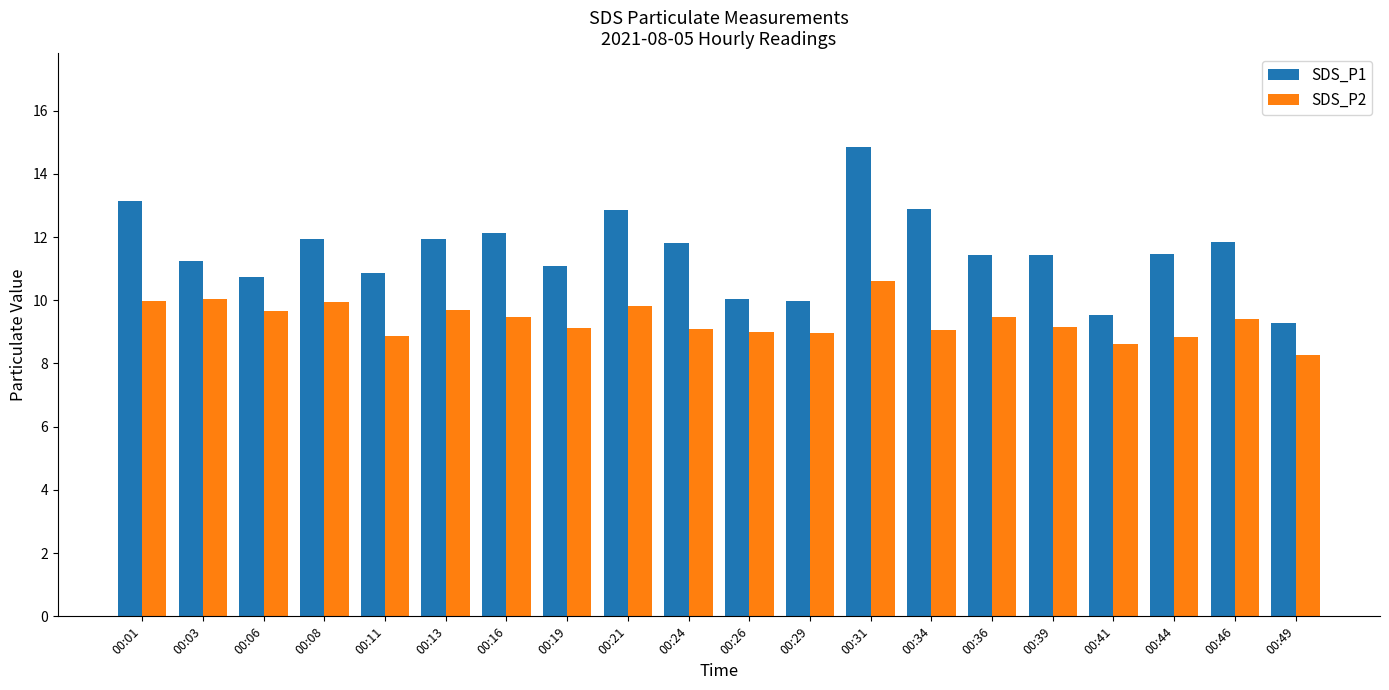

What is the value of the SDS_P1 bar at the 20th from the left?

9.3